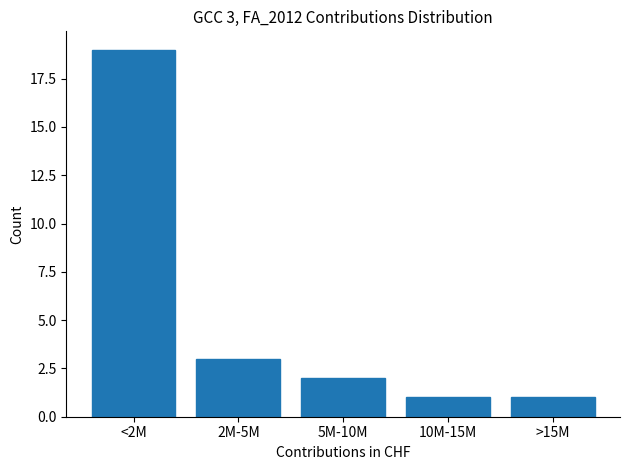

Reading left to right, list all the values displayed in this chart.

<2M=19	2M-5M=3	5M-10M=2	10M-15M=1	>15M=1